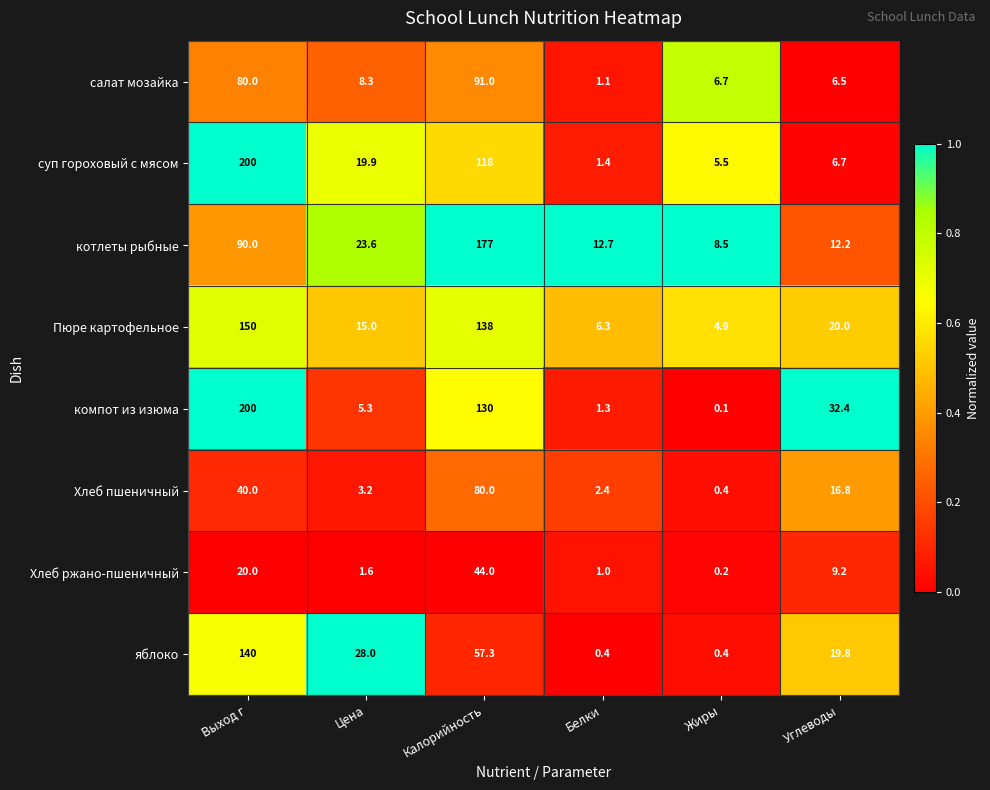

Is it true that салат мозайка equals 91.0 at Калорийность?

True